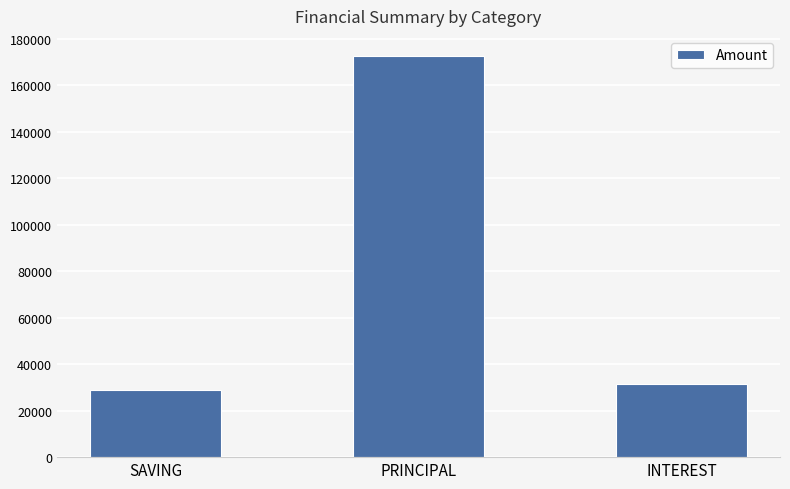

List the labels in order of value, largest first.

PRINCIPAL, INTEREST, SAVING